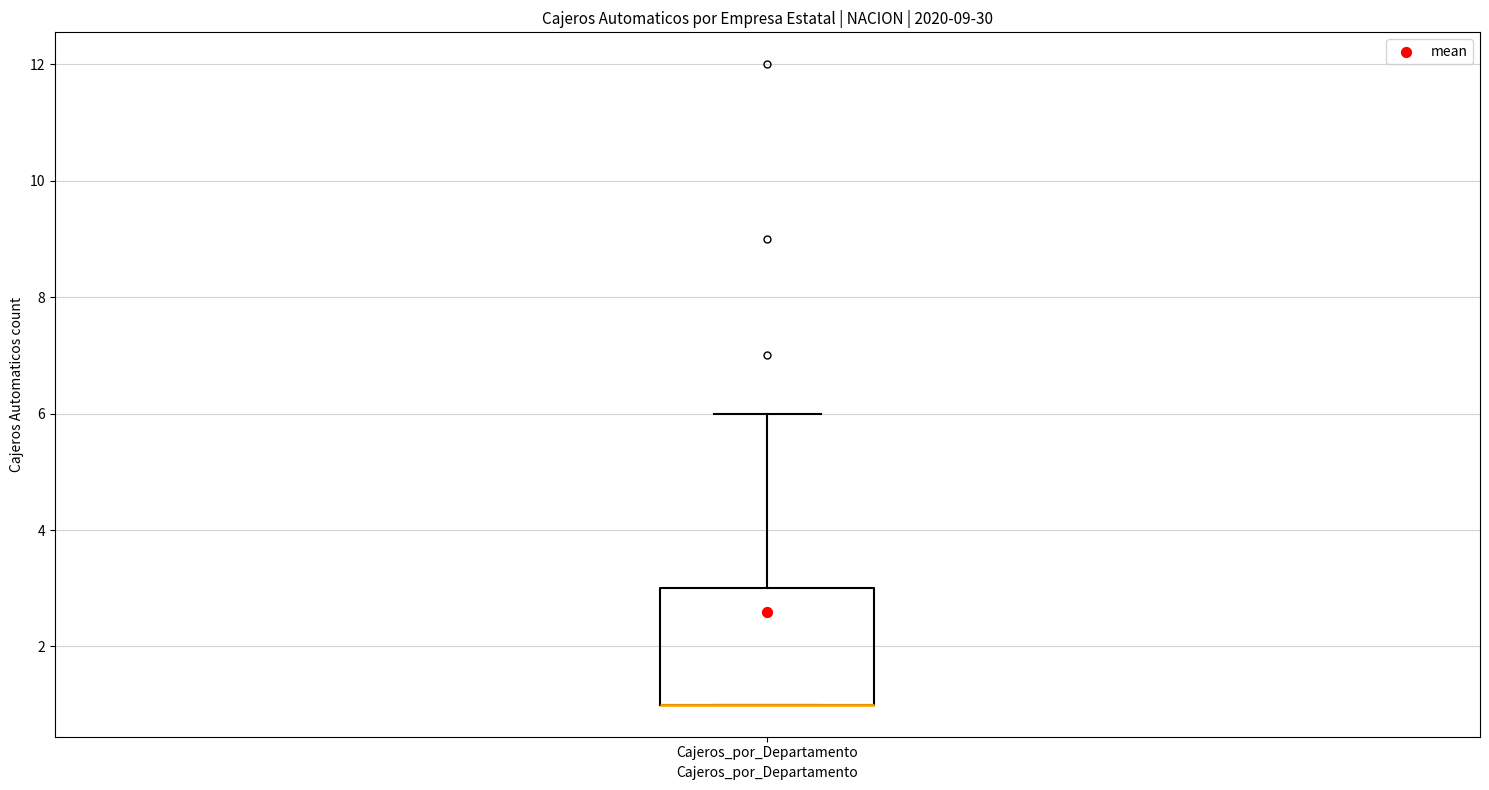

Read this box plot against the y-axis: the position of the median line, the range covered by the box, and the ends of both whiskers. The values are not printed on the chart, so give them approximately, as read against the axis.

median 1 (drawn on the box's lower edge), box 1 to 3, whiskers 1 to 6